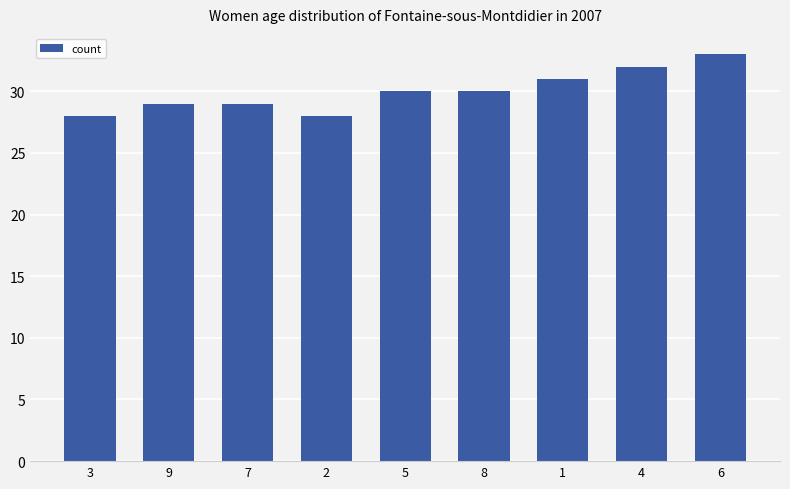

What is the label of the 5th bar from the right?

5